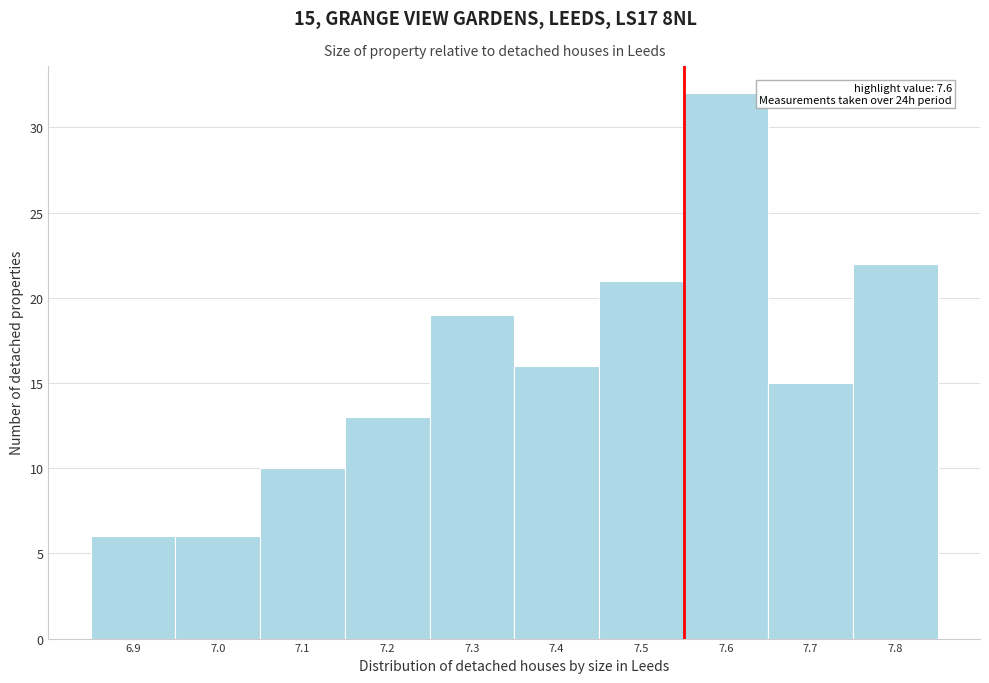

Reading left to right, transcribe all the data shown in this chart.

6	6	10	13	19	16	21	32	15	22